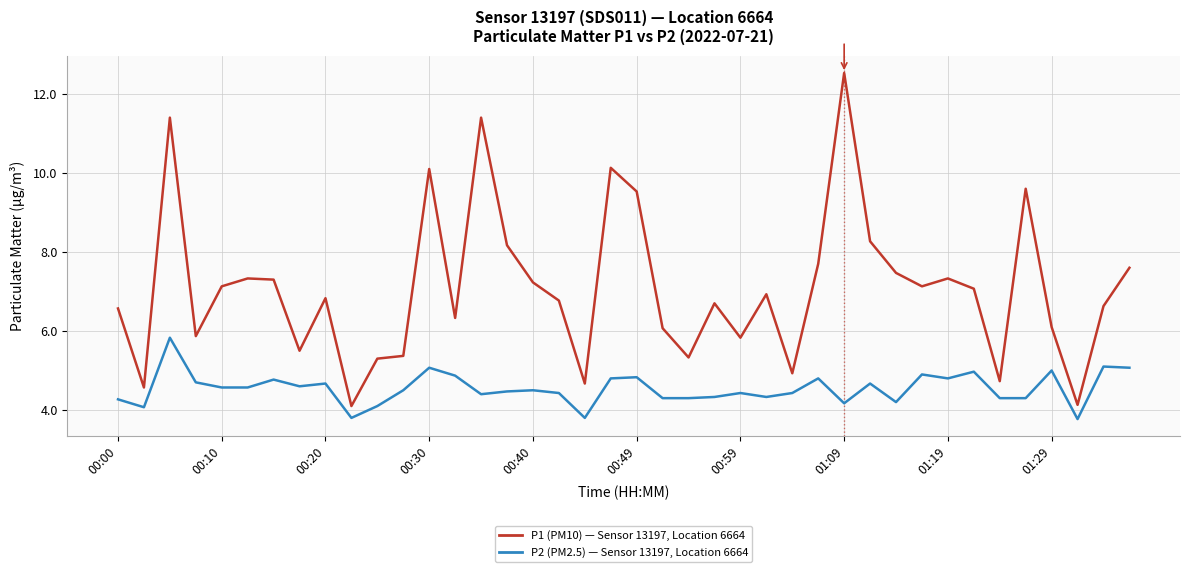

What is the smallest value displayed?

3.8